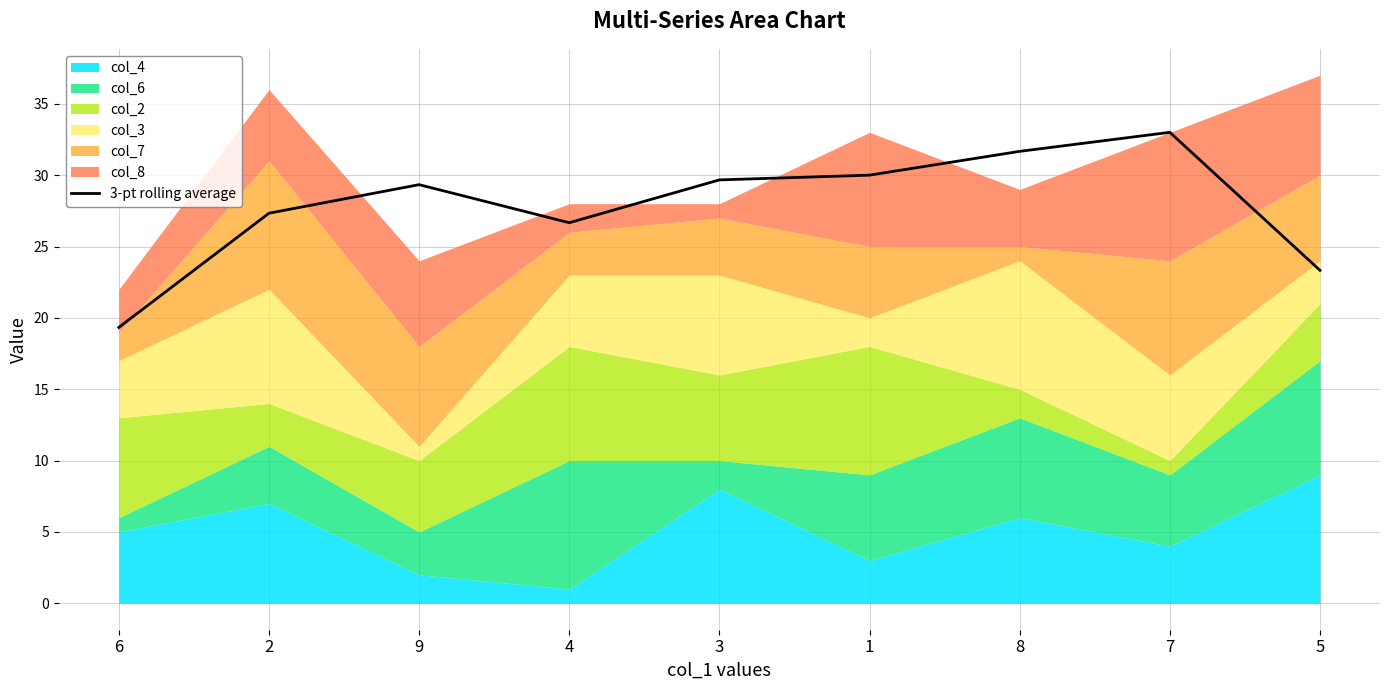

True or false: the data has more than 0 interior local peaks.

True